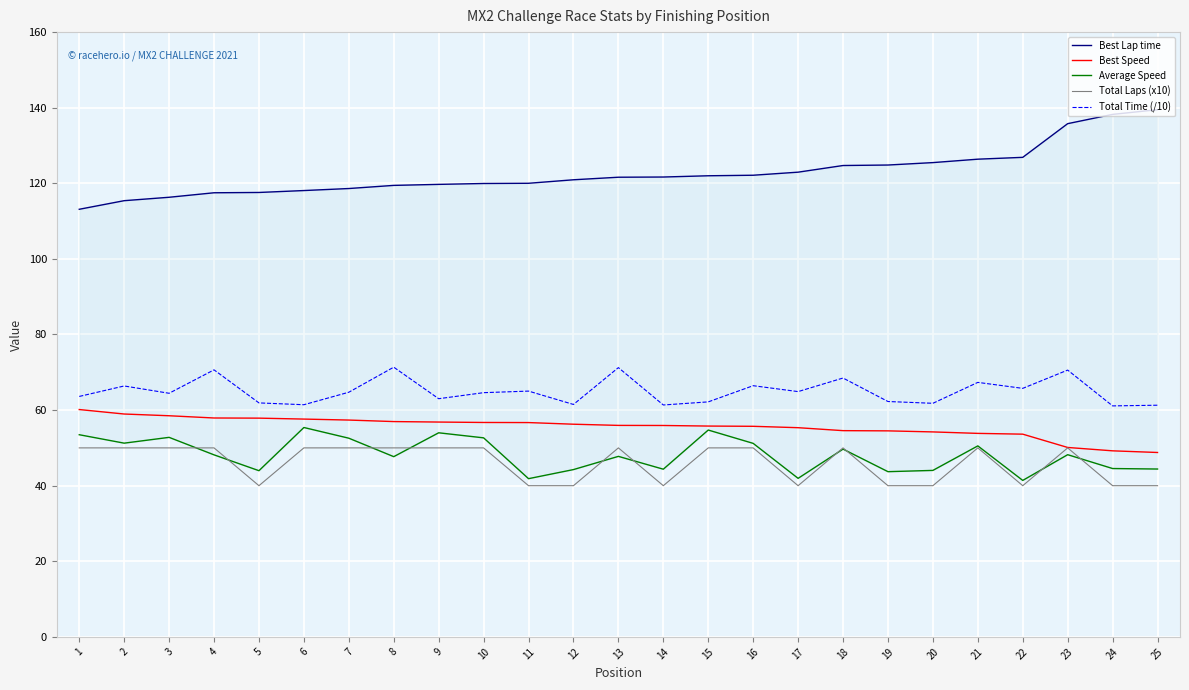

True or false: Average Speed and Best Speed intersect in this chart.

False